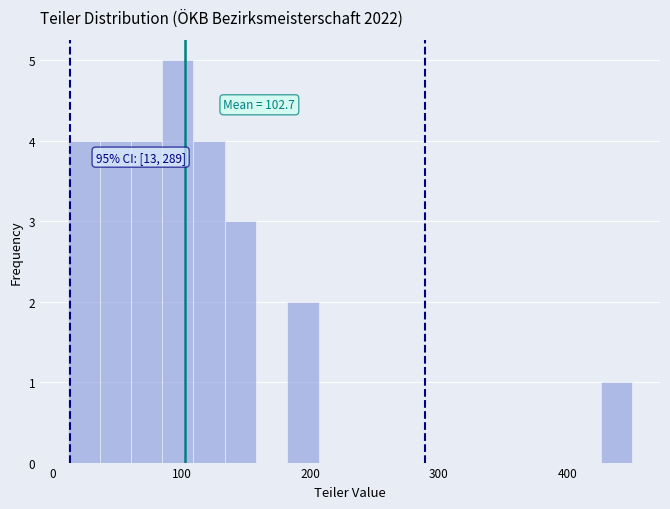

Around what value on the x-axis is the tallest bar? Give the approximate position of its centre, as read against the axis.

100